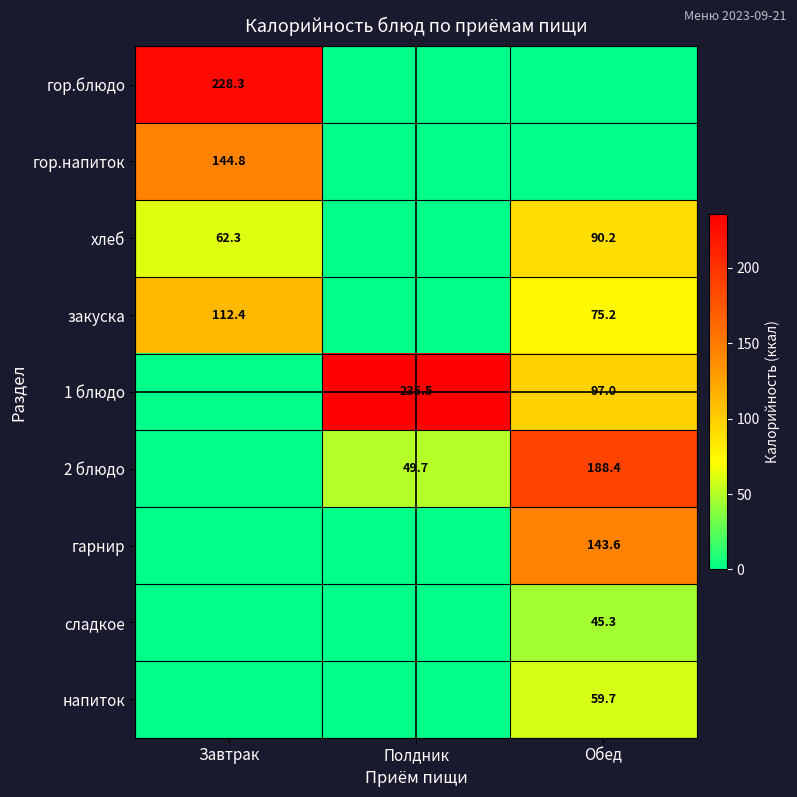

The хлеб series shows 90.2 at Обед. True or false?

True